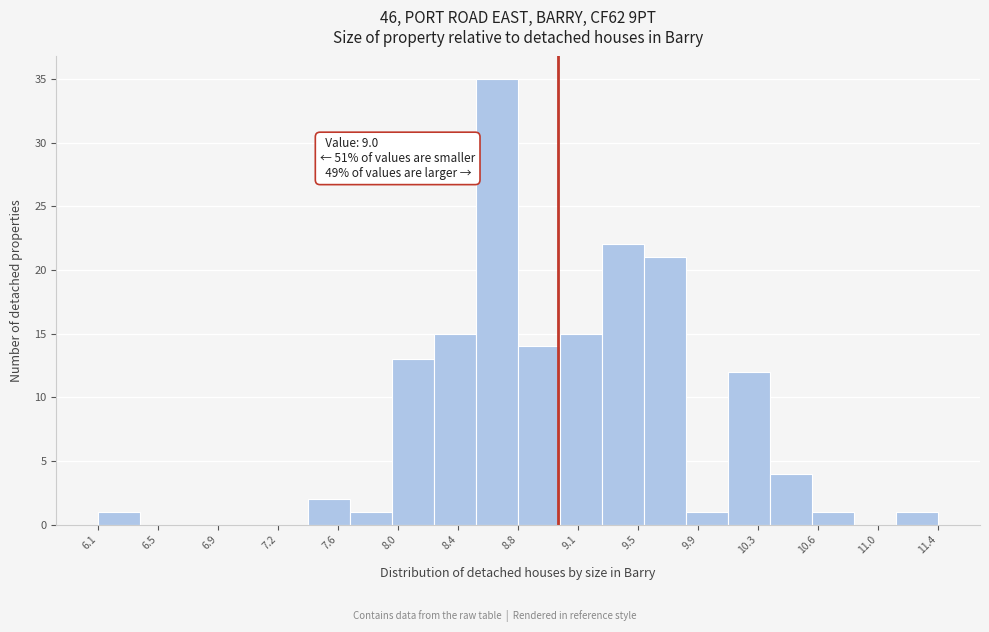

Over which range of the x-axis is the bar tallest?

8.485 to 8.750